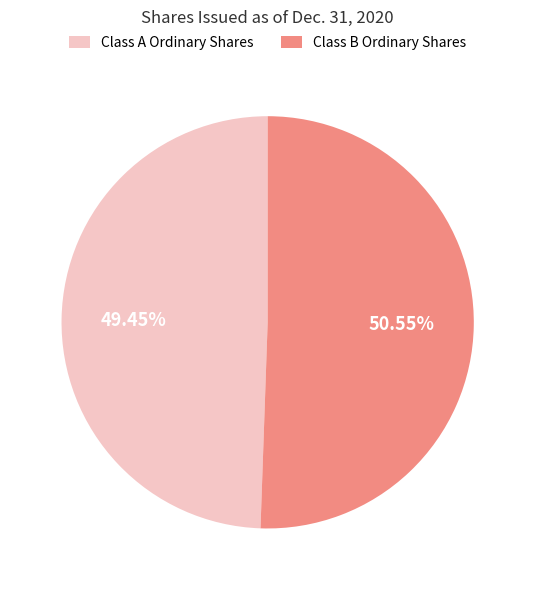

Rank the categories by value from highest to lowest.

Class B Ordinary Shares, Class A Ordinary Shares